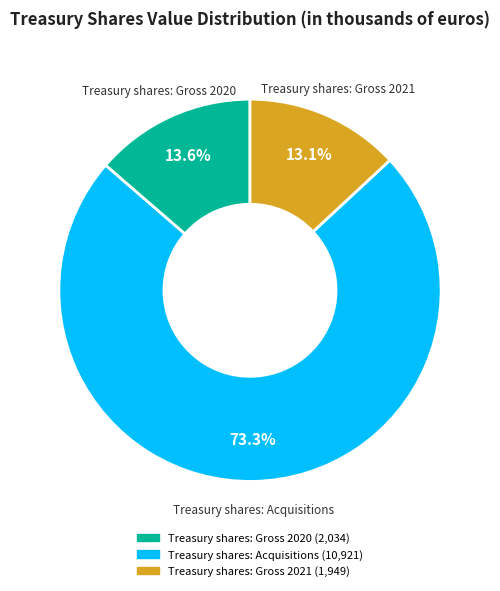

The Treasury shares: Acquisitions slice represents 59% of the pie. True or false?

False